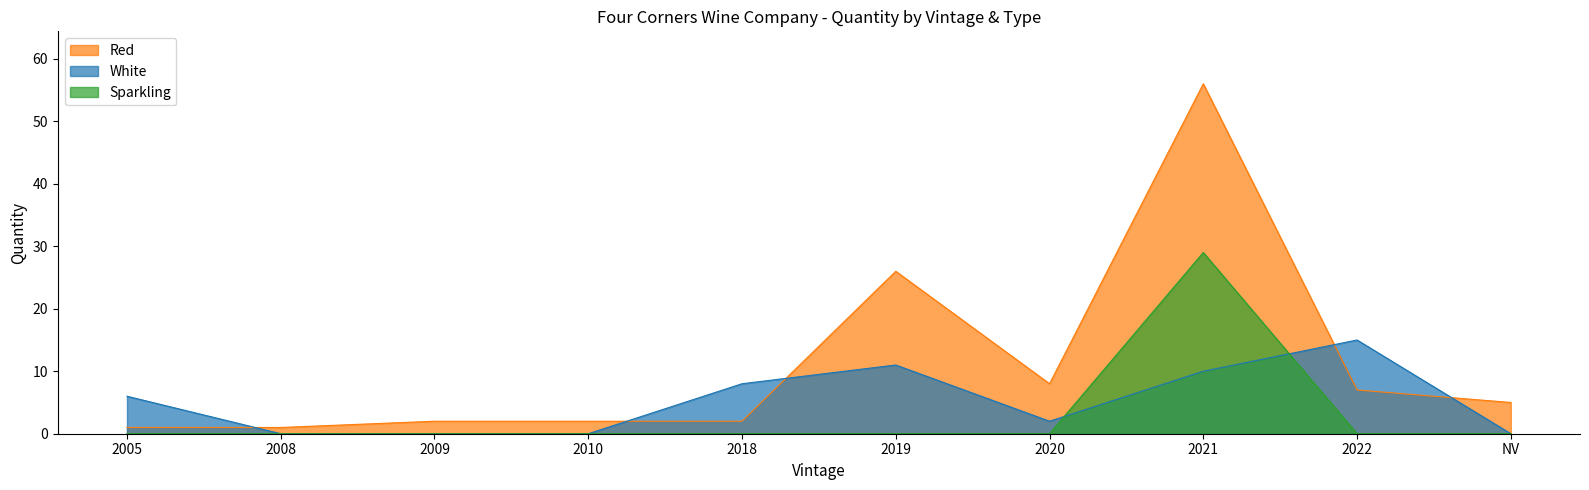

True or false: Sparkling and Red intersect in this chart.

False